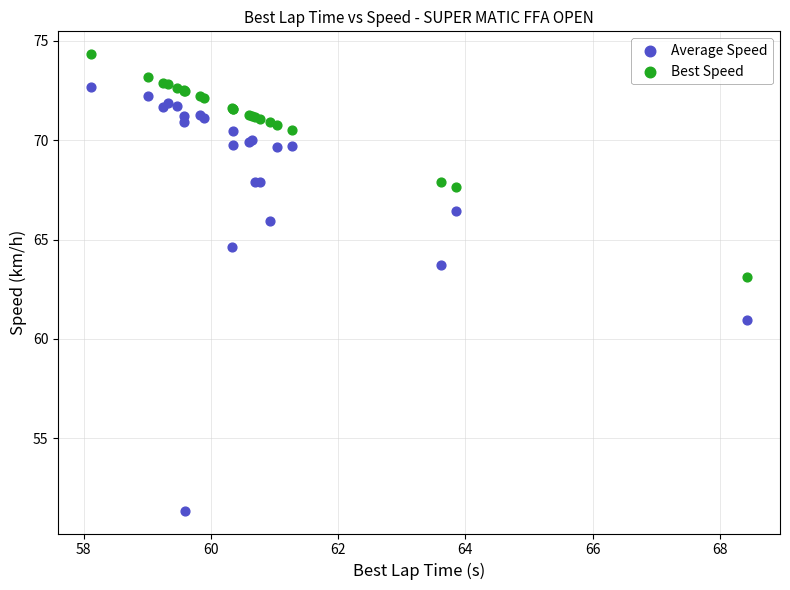

What are all the series names shown in the legend?

Average Speed, Best Speed